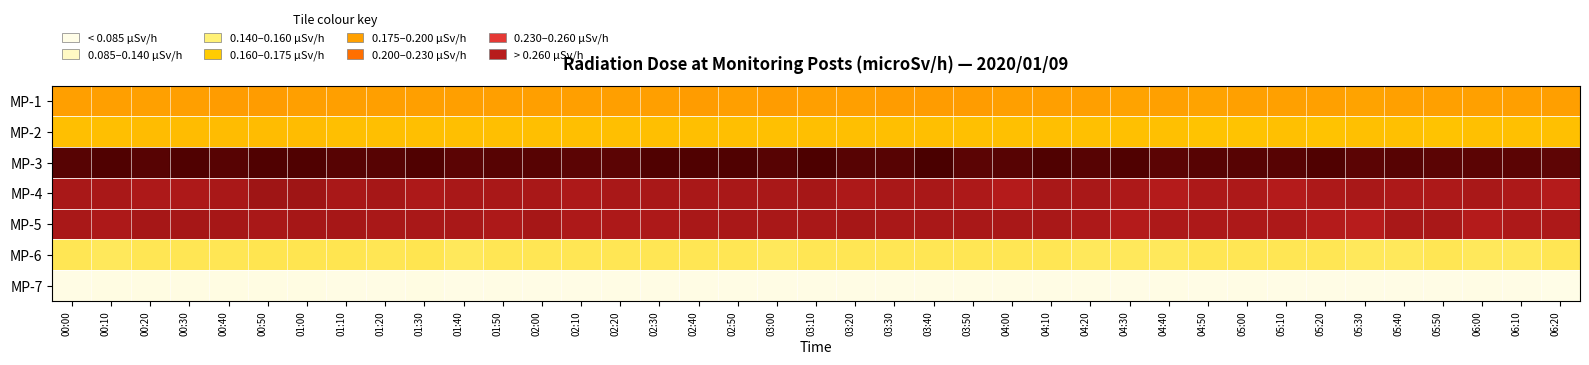

How many series are shown in this chart?

7